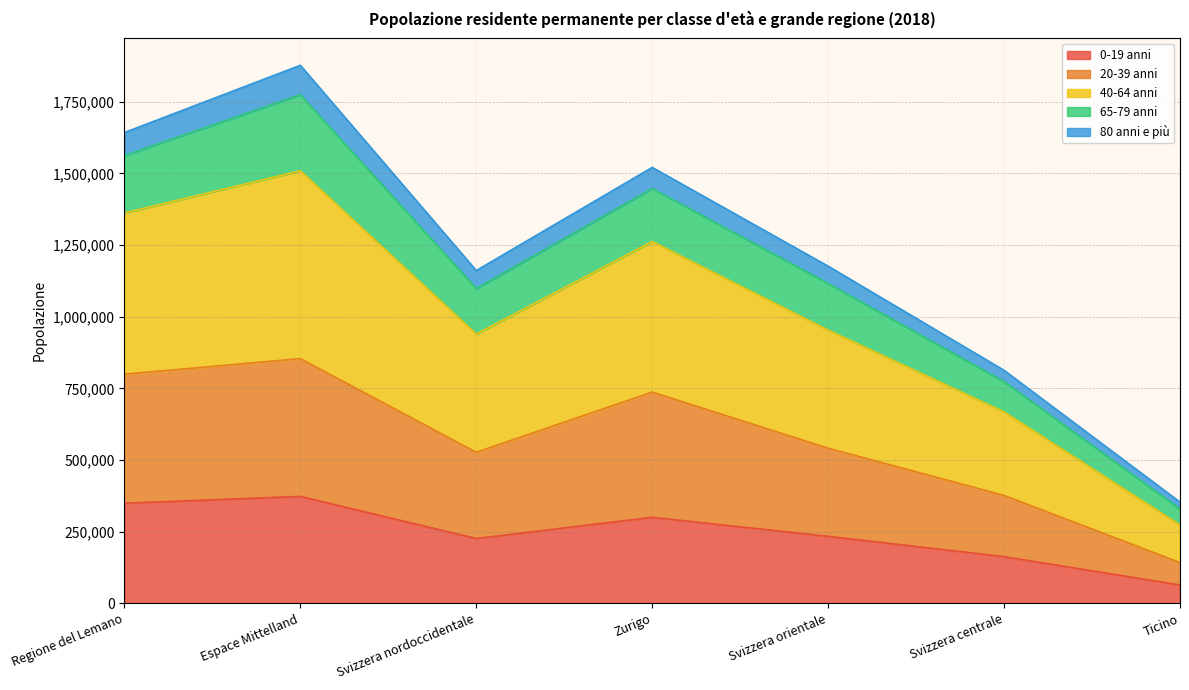

What are all the series names shown in the legend?

0-19 anni, 20-39 anni, 40-64 anni, 65-79 anni, 80 anni e più